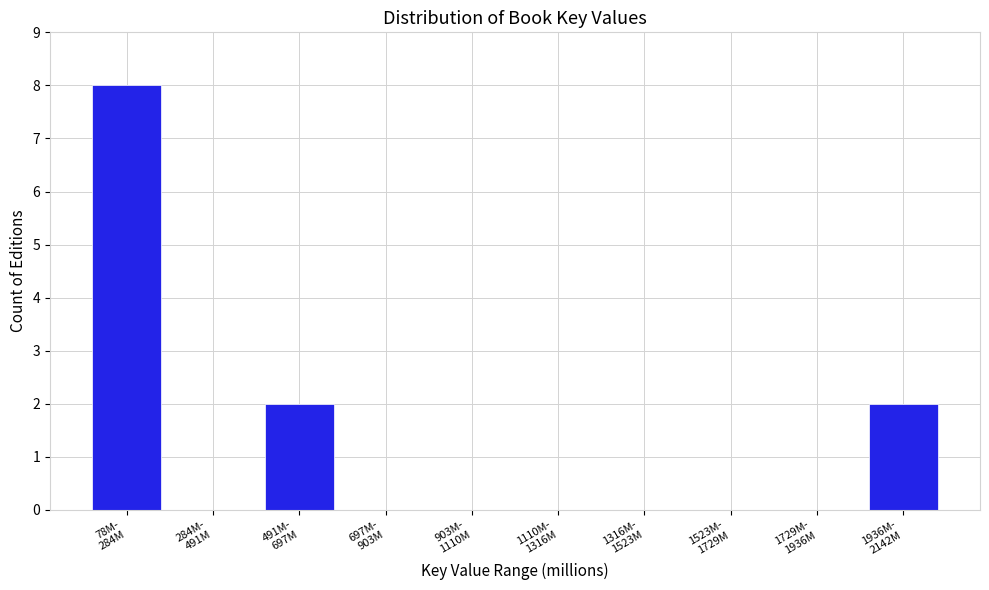

What is the maximum value shown in the chart?

8